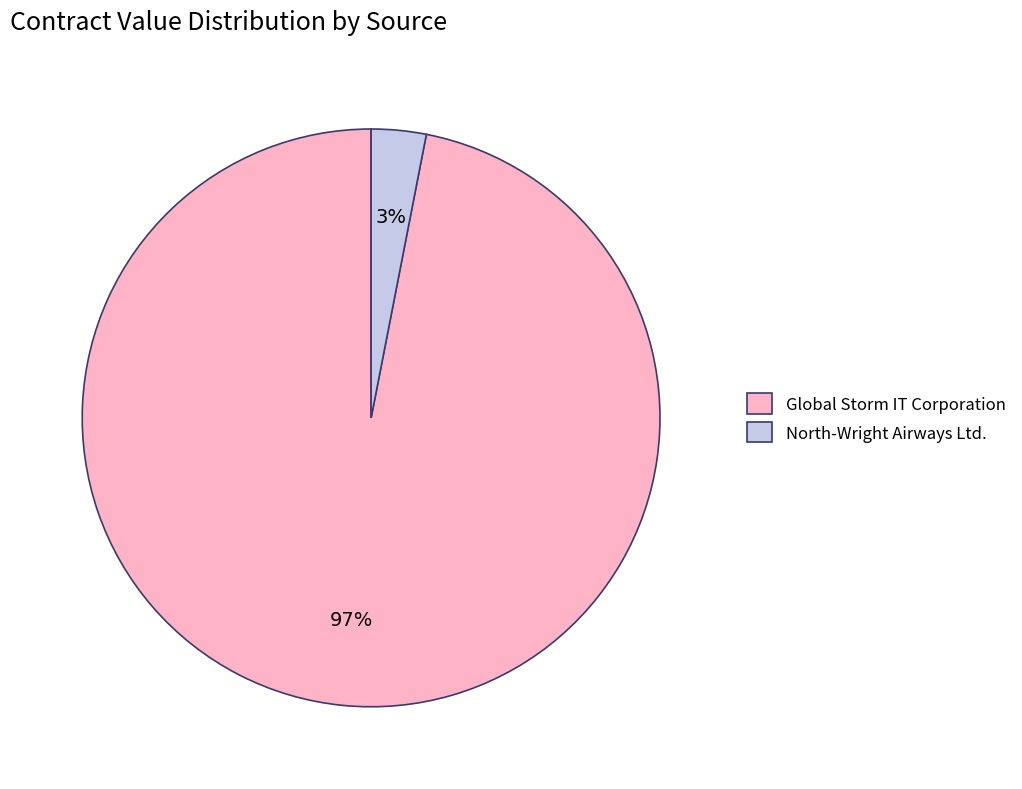

To the nearest percent, what portion does Global Storm IT Corporation represent?

97%